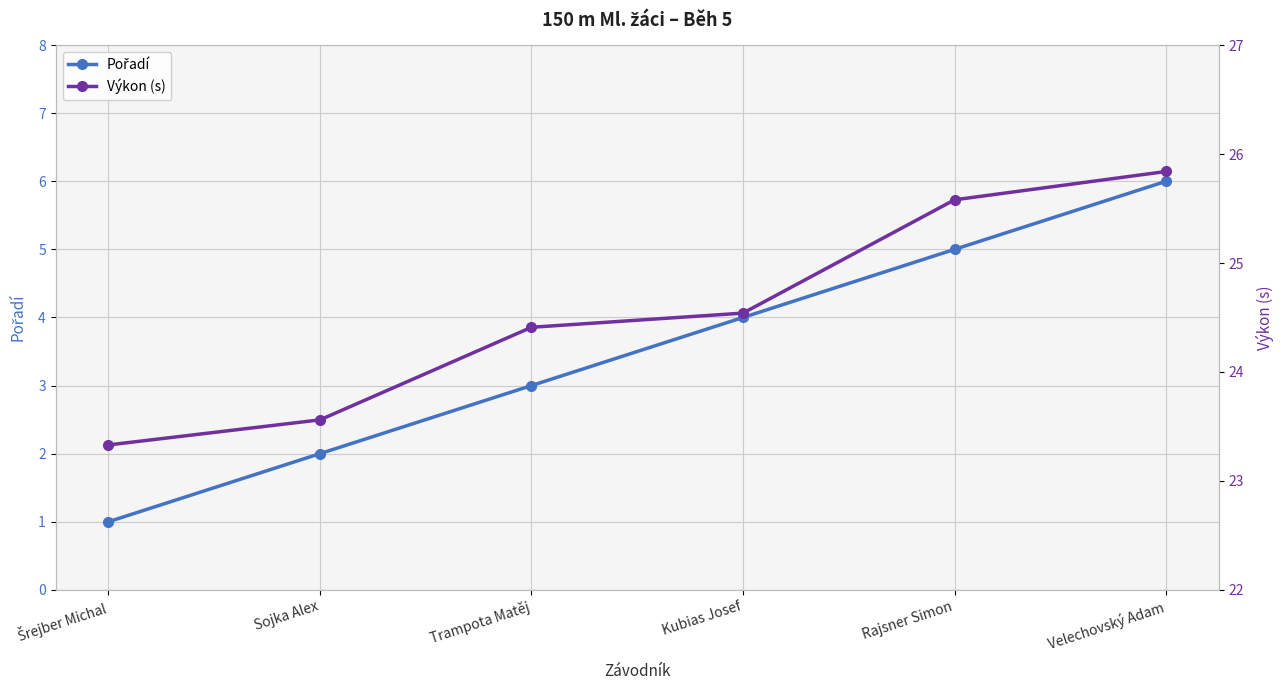

At which label does Pořadí first exceed 4?

Rajsner Simon